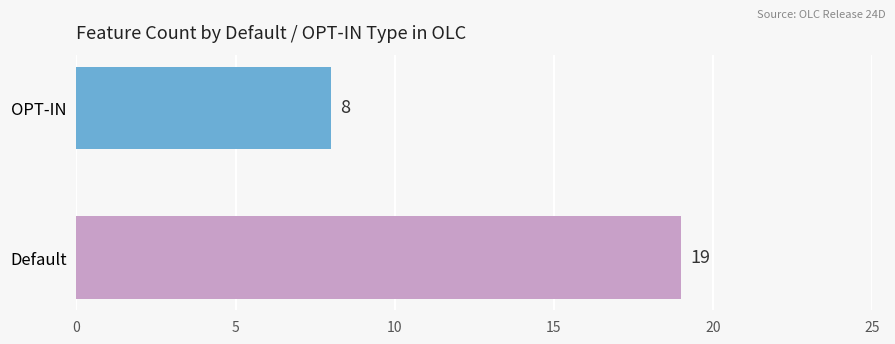

Where is the data nearest to the value 10?

OPT-IN (Low)